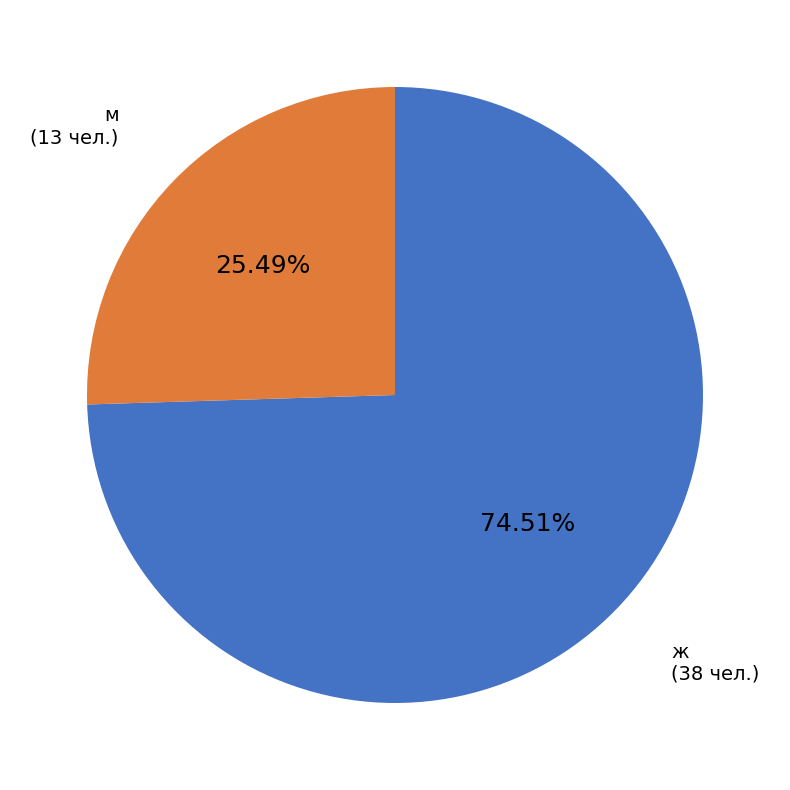

To the nearest percent, what is the difference between the largest and smallest slice percentages?

49%